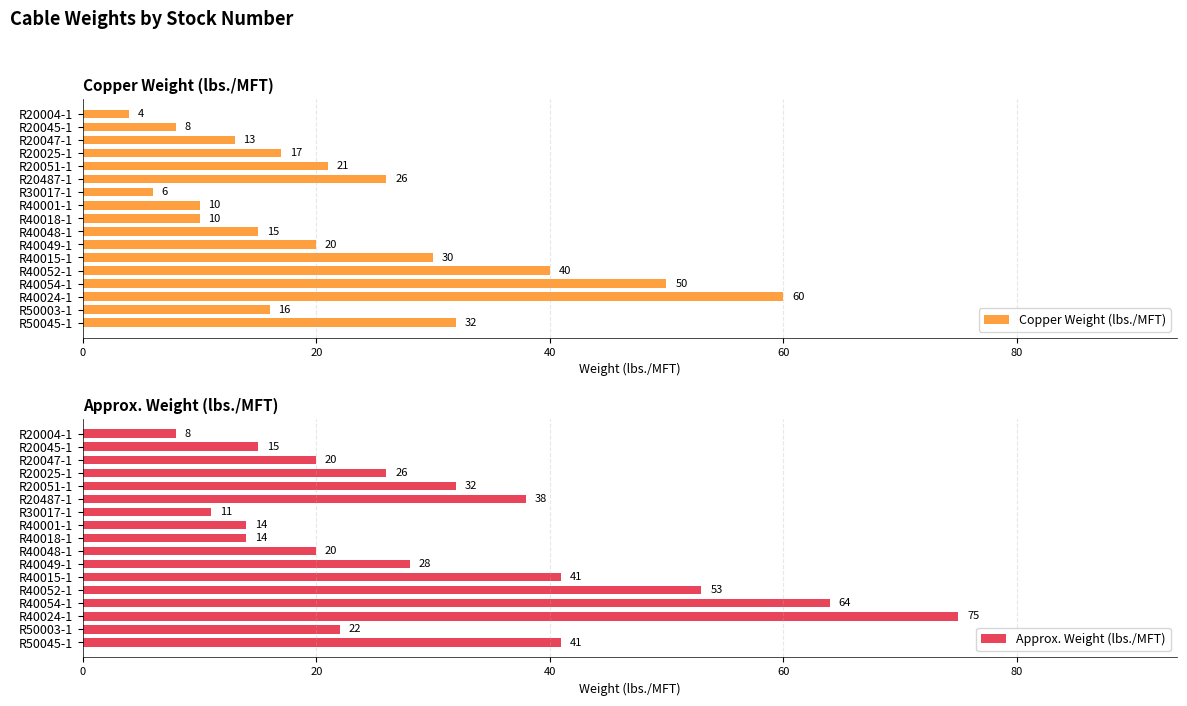

List the series in order of their peak value, highest first.

Approx. Weight (lbs./MFT), Copper Weight (lbs./MFT)